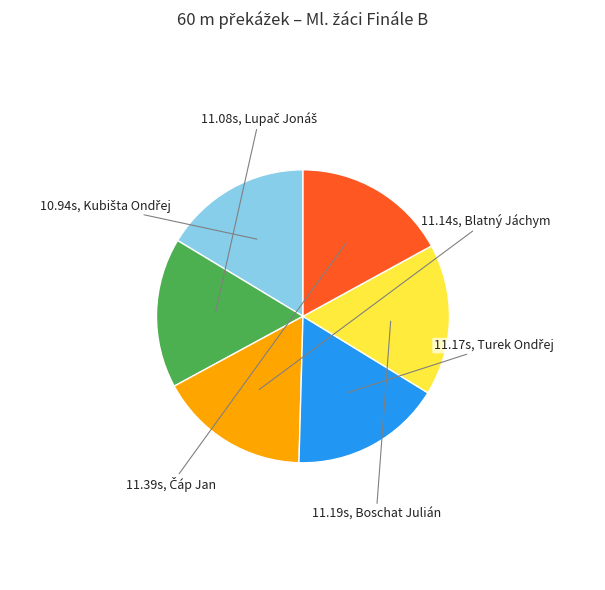

Does any single category account for the majority?

No